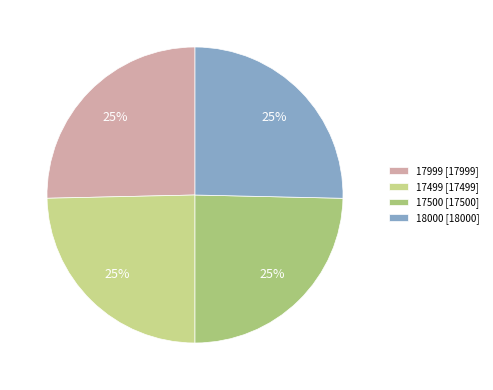

The 17499 slice represents 25% of the pie. True or false?

True